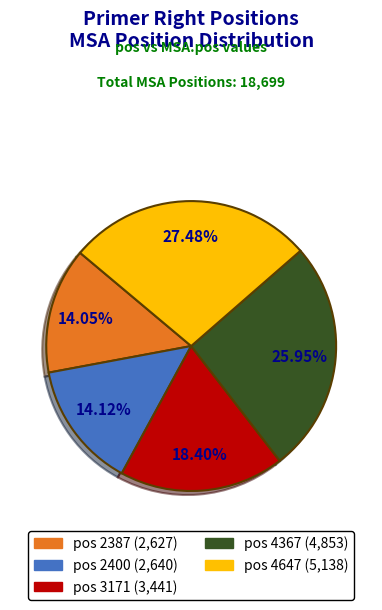

Is there any slice that represents more than half of the pie?

No